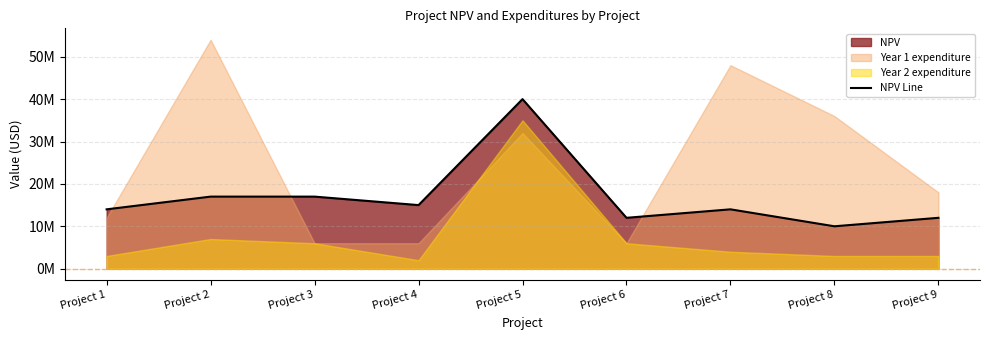

How many lines are shown in the chart?

1